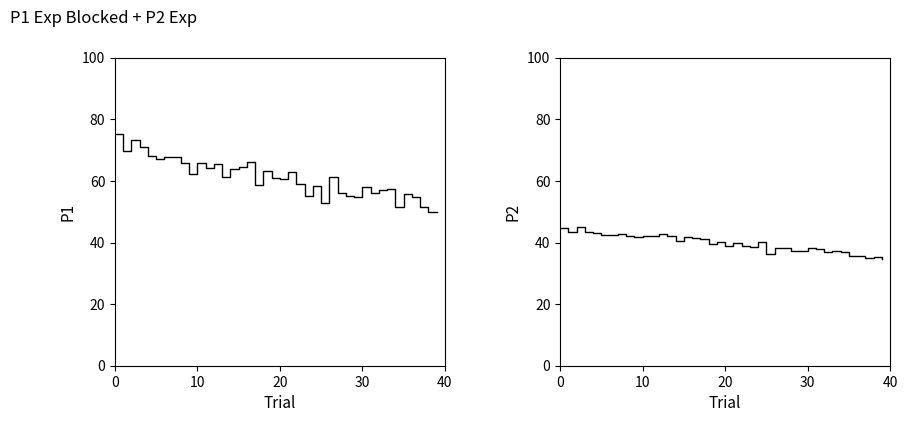

What is the maximum value for P1?

75.1